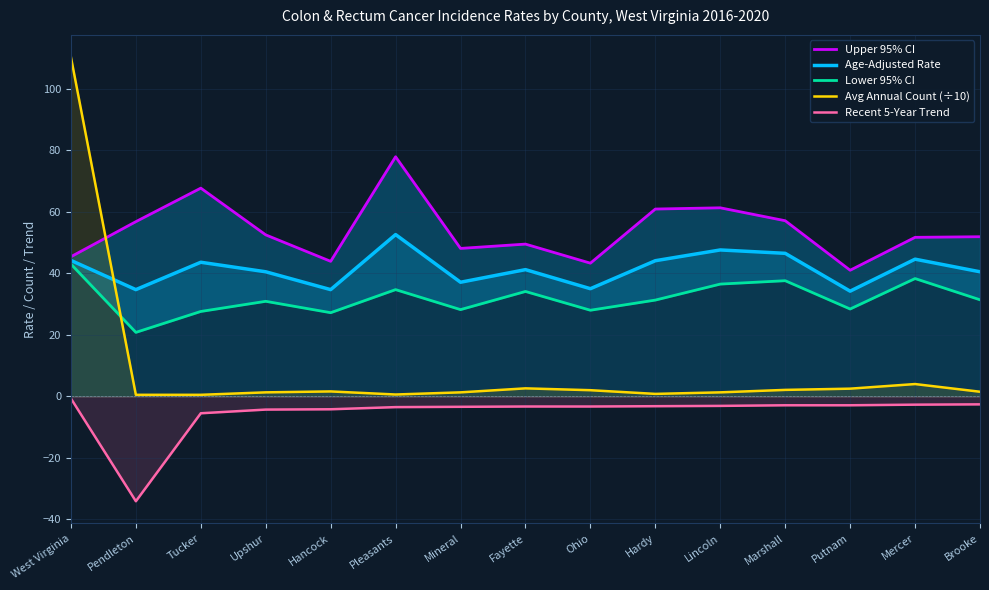

At which label does Age-Adjusted Rate first exceed 41?

West Virginia